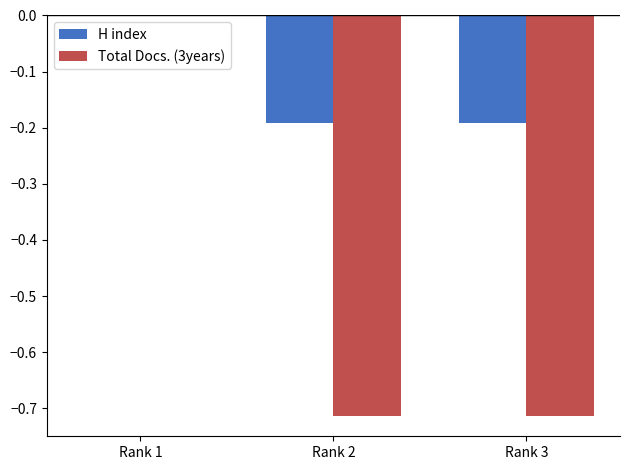

What is the sum of all H index values?

-0.4